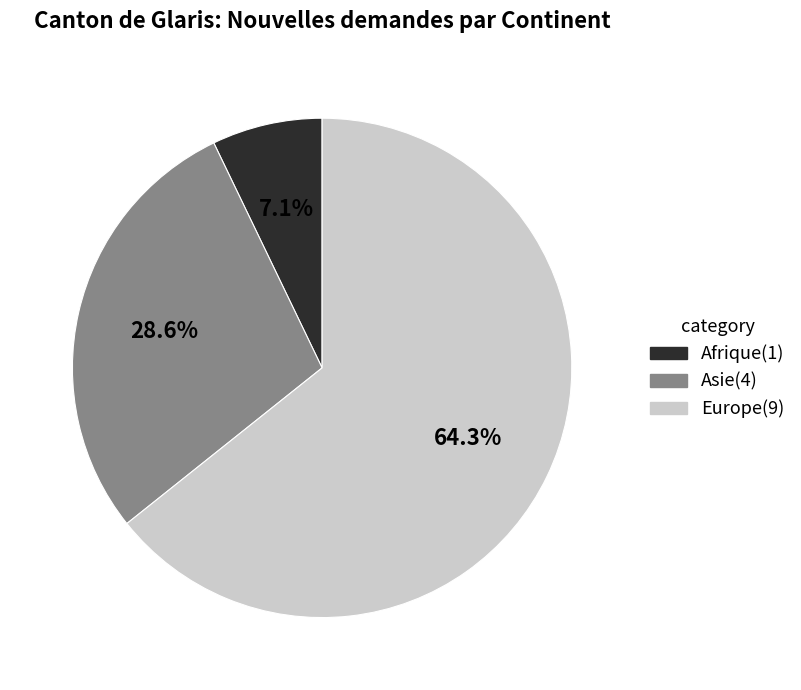

Which slice is the smallest?

Afrique